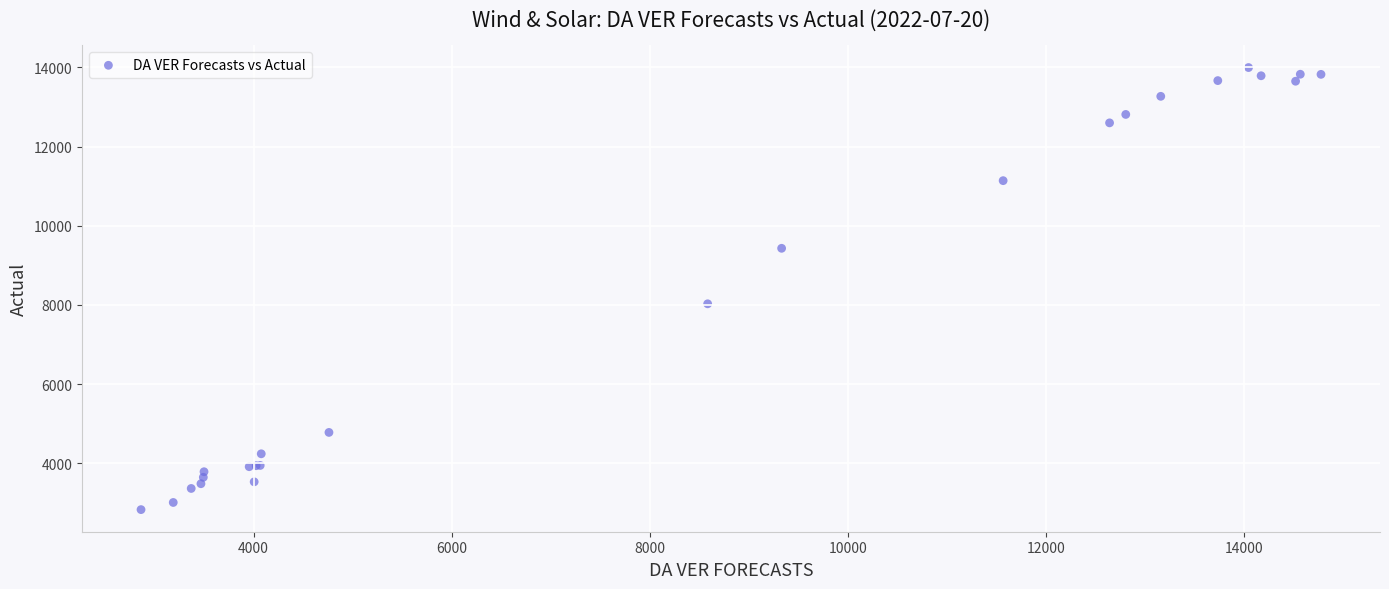

What Y value in the scatter plot is closest to 8413?

8029.8